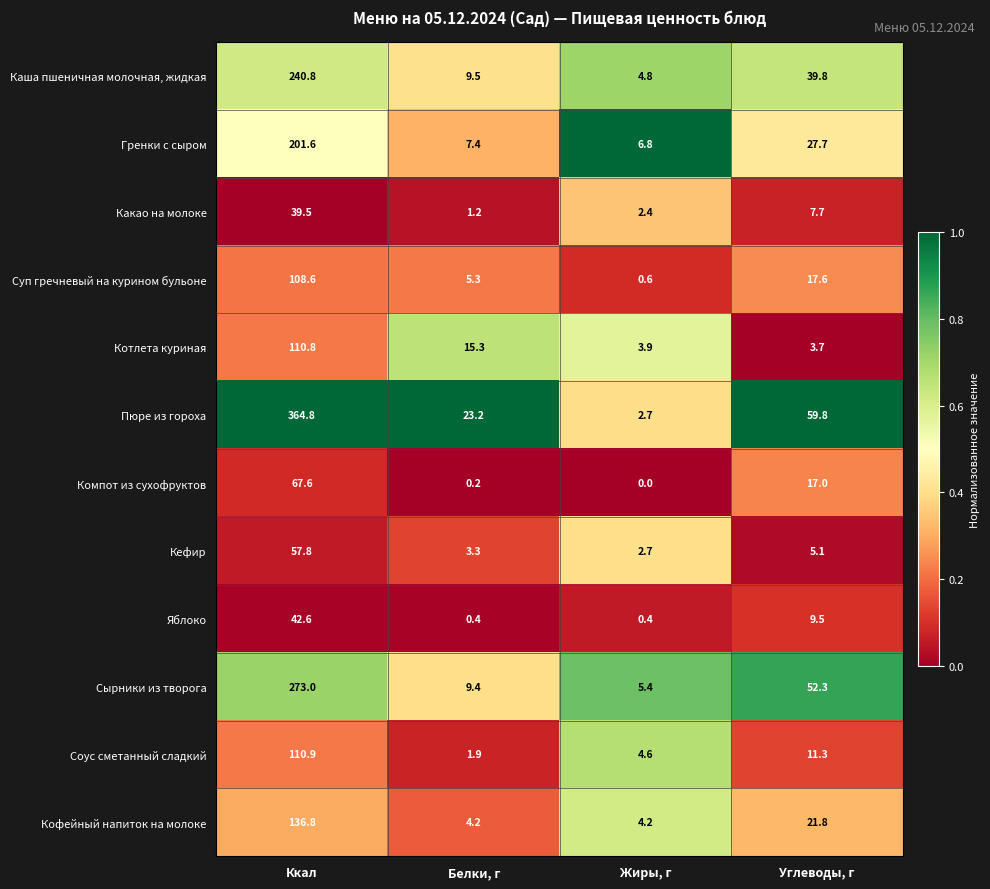

What is the spread (max minus min) of values at Жиры, г?

6.8